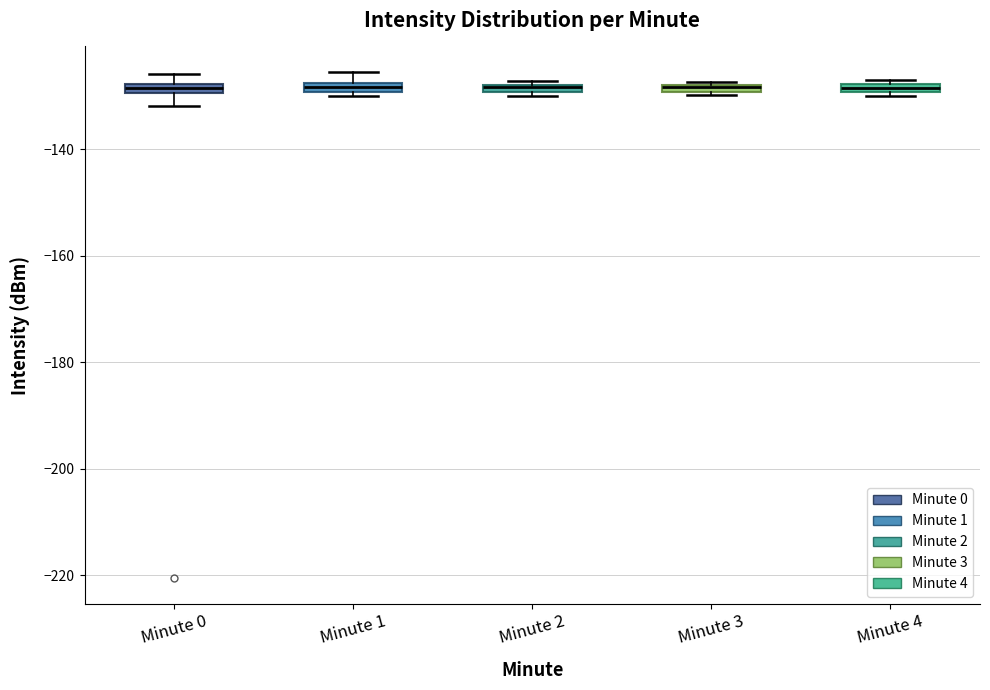

Where is the upper edge of the box for Minute 3 on the y-axis? The values are not printed on the chart, so give them approximately, as read against the axis.

-128